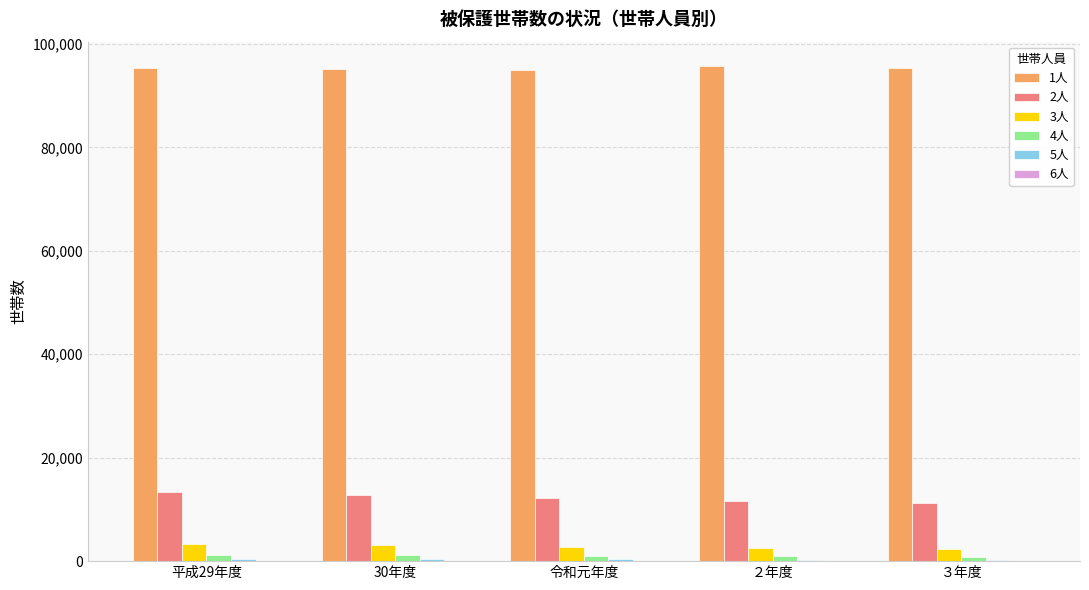

The 1人 series shows 156622 at 令和元年度. True or false?

False